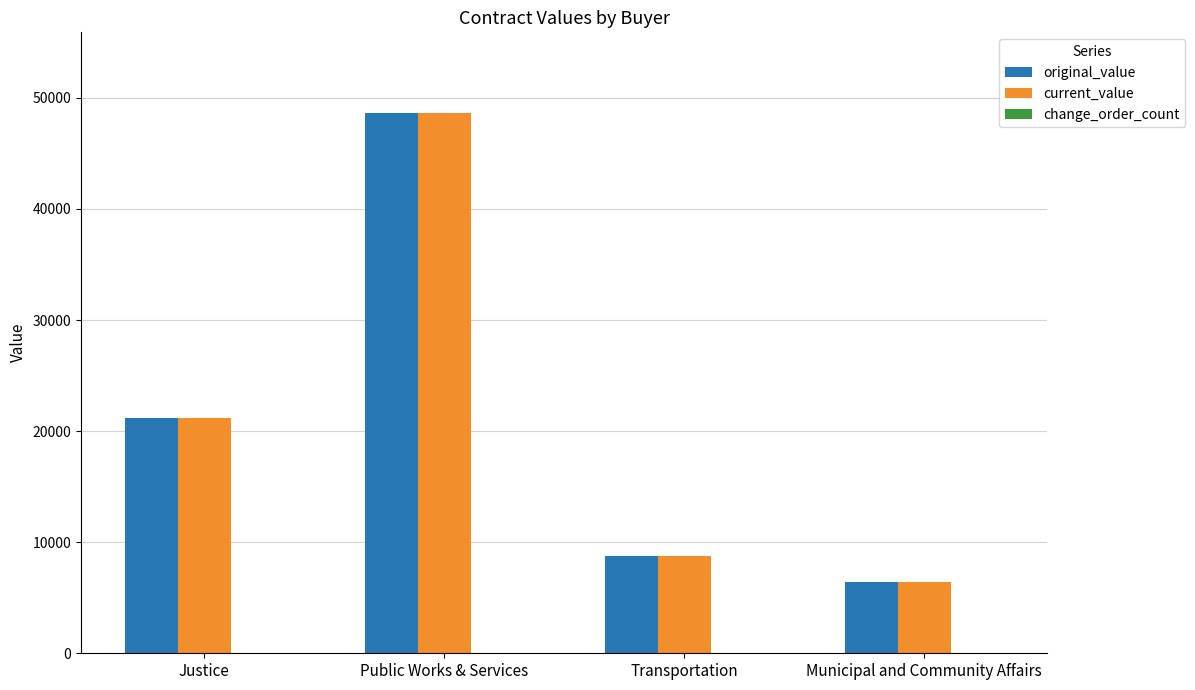

What is the spread (max minus min) of values at Municipal and Community Affairs?

0.0